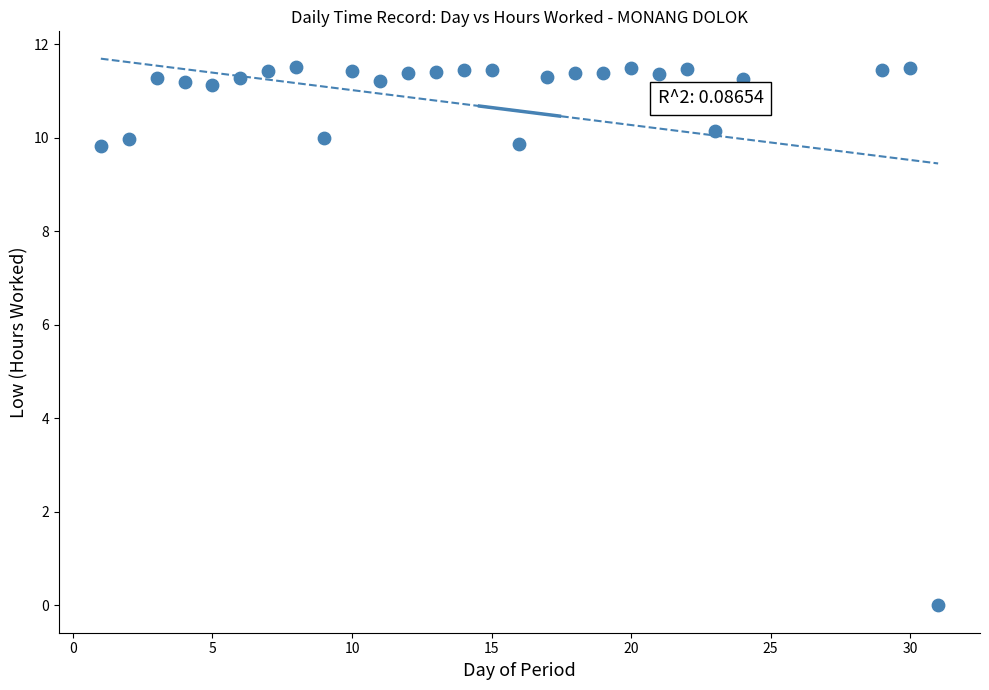

What is the range of X values (max minus min)?

30.0